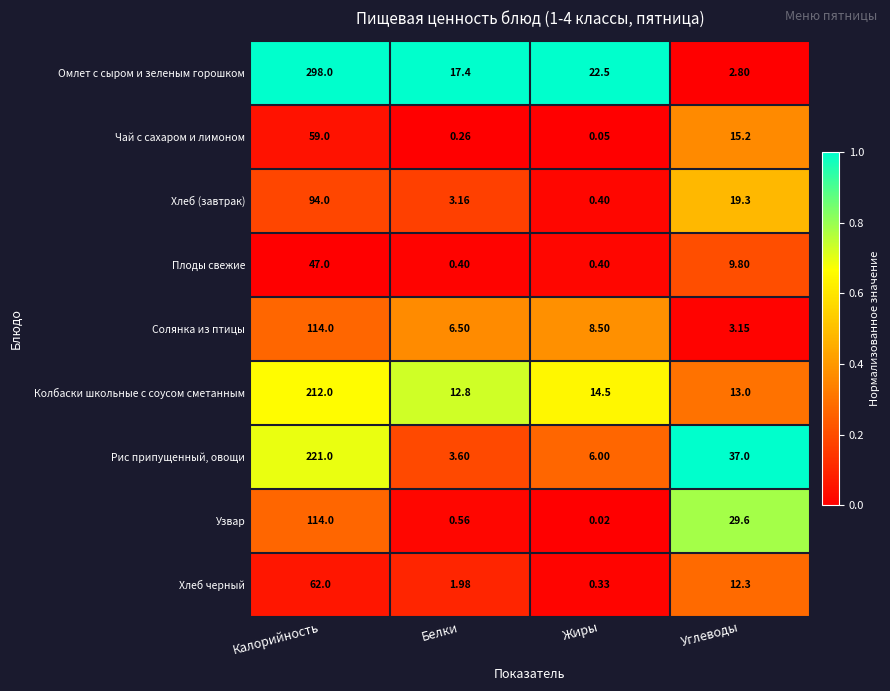

Rank the categories by Узвар value from lowest to highest.

Жиры, Белки, Углеводы, Калорийность